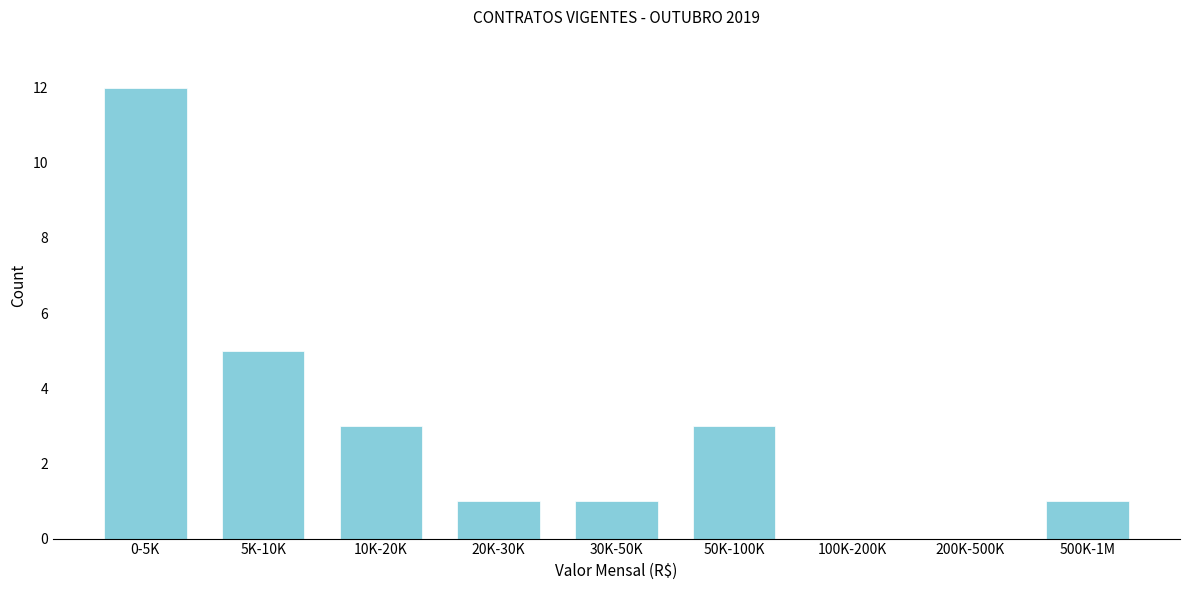

Reading right to left, transcribe all the data shown in this chart.

500K-1M=1	200K-500K=0	100K-200K=0	50K-100K=3	30K-50K=1	20K-30K=1	10K-20K=3	5K-10K=5	0-5K=12